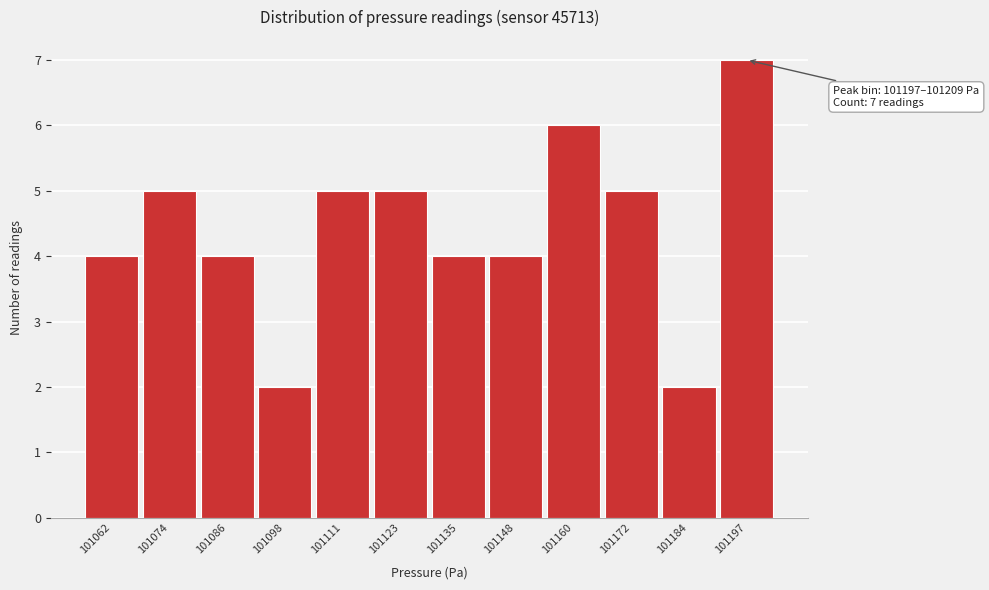

Reading left to right, transcribe all the data shown in this chart.

4	5	4	2	5	5	4	4	6	5	2	7